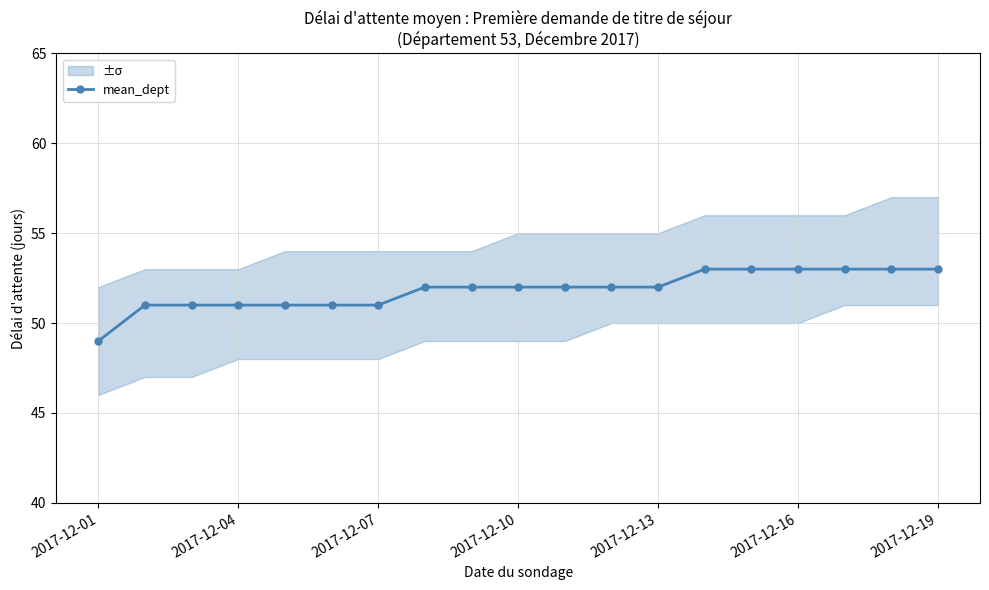

What is the minimum value for mean_dept?

49